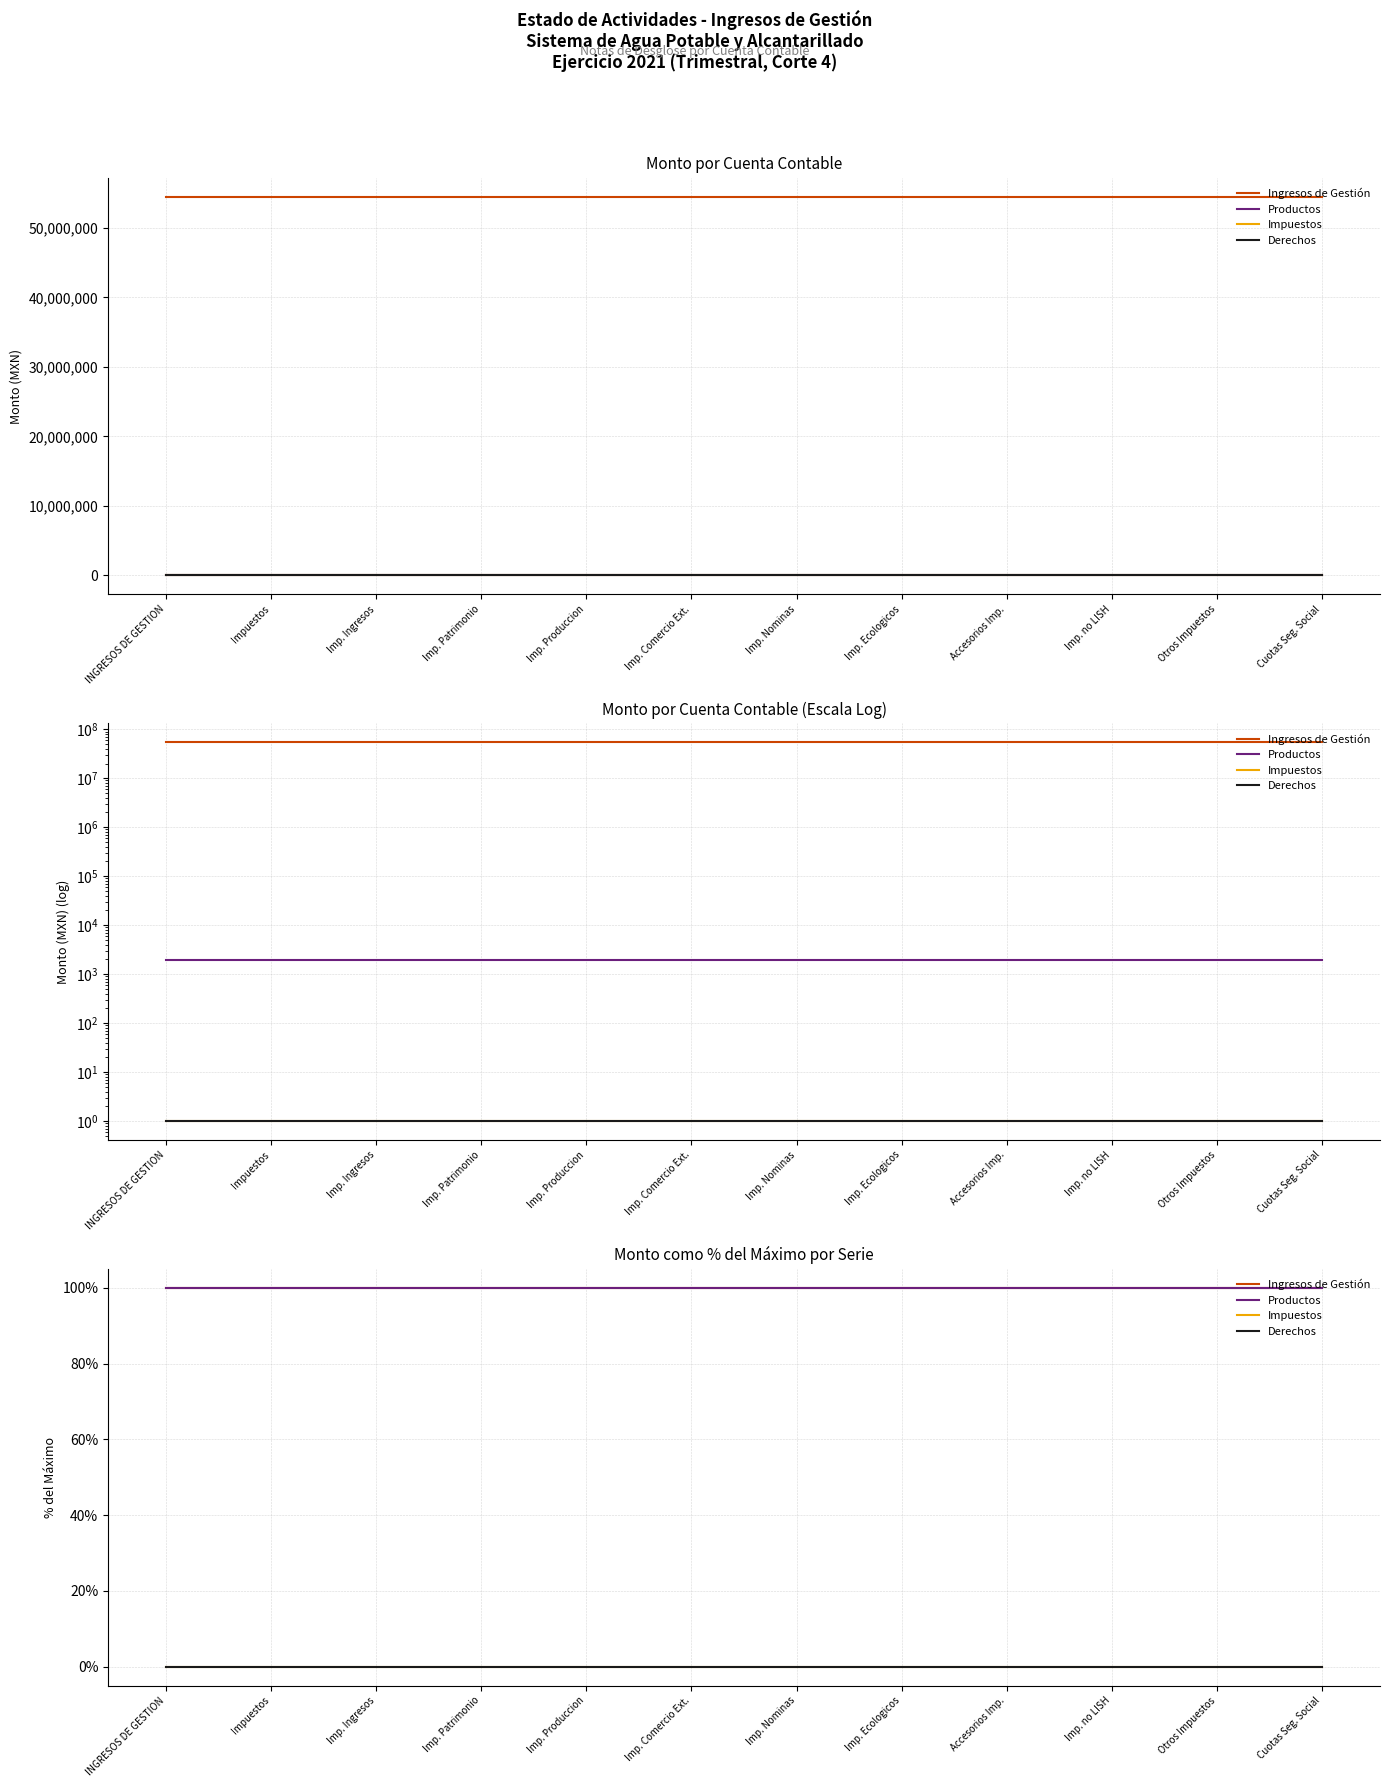

Count the number of categories in the chart.

12